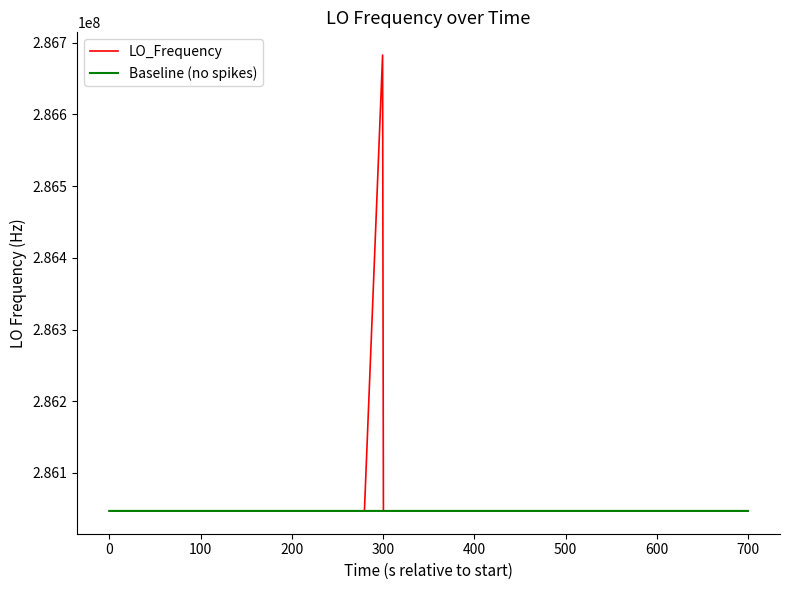

What is the highest value of the LO_Frequency series?

286682705.7